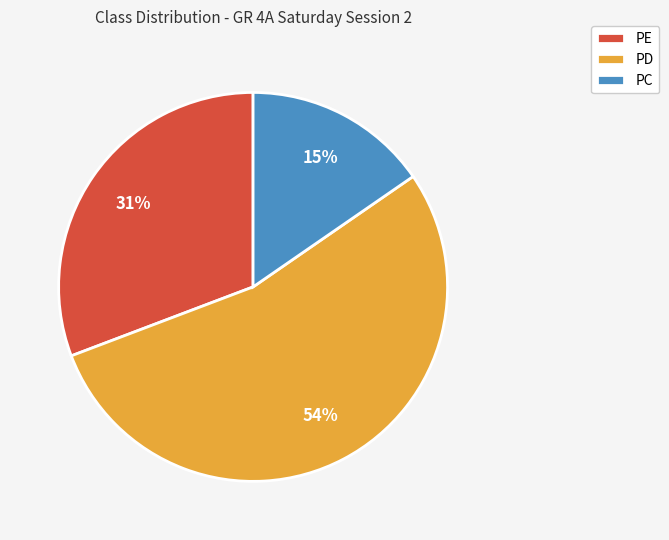

How many segments does this pie chart have?

3